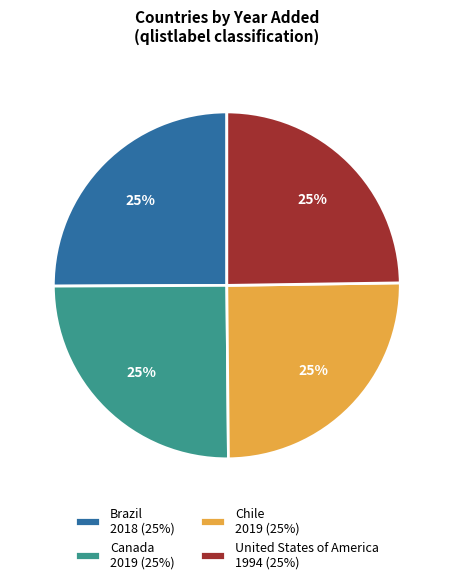

Is there a majority slice in this chart?

No